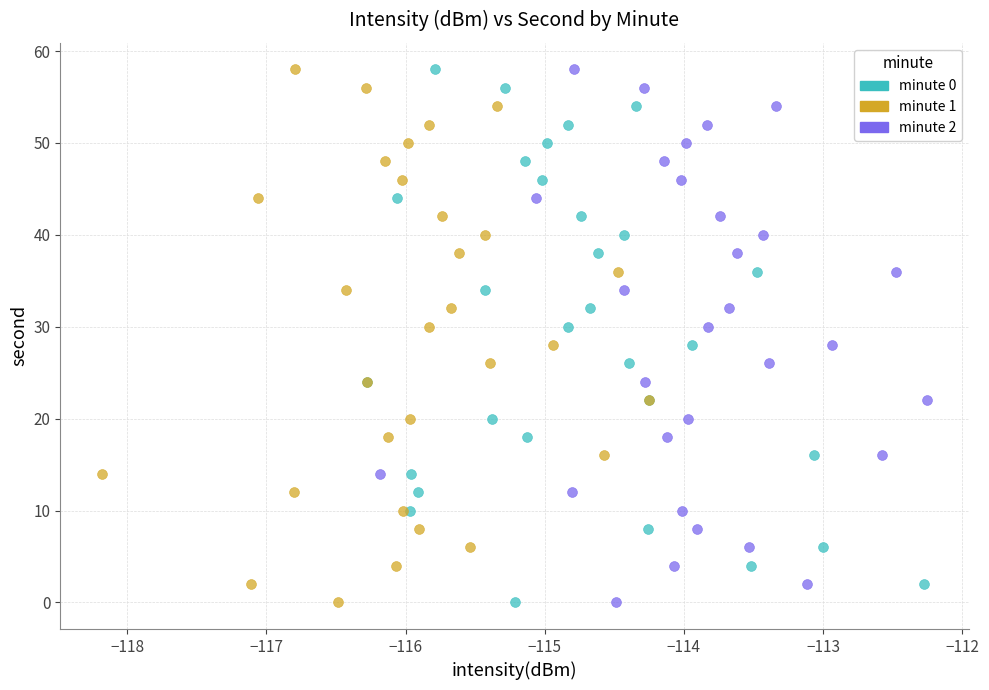

What are all the series names shown in the legend?

minute 0, minute 1, minute 2